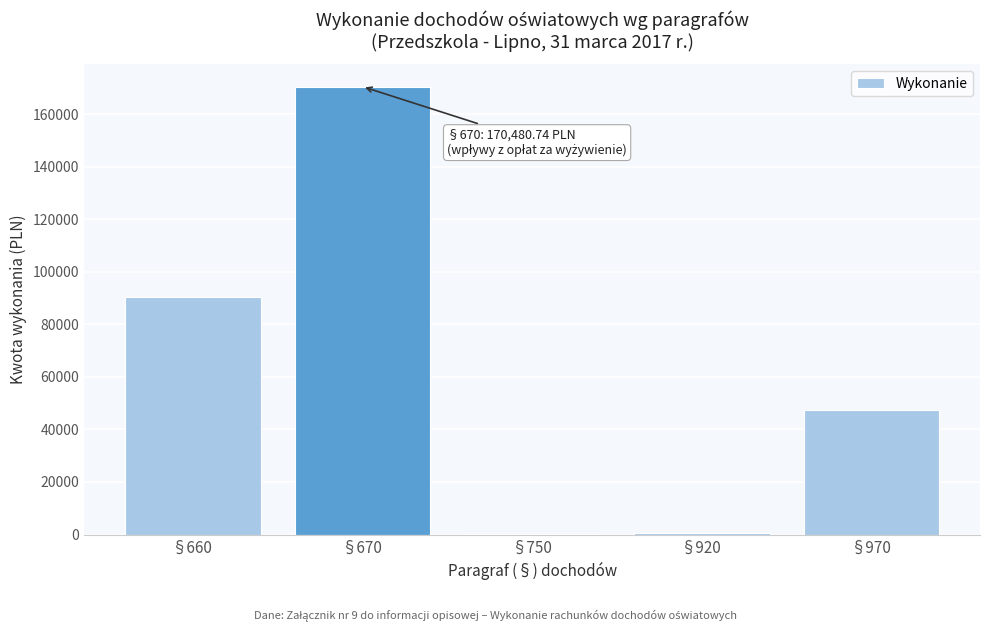

What is the change in value from §660 to §970?

-42838.0